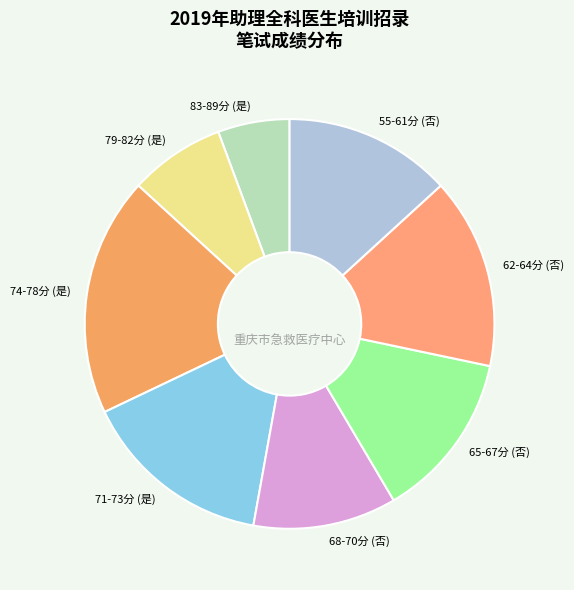

Do 74-78分 (是) and 62-64分 (否) together represent more than half of the pie?

No